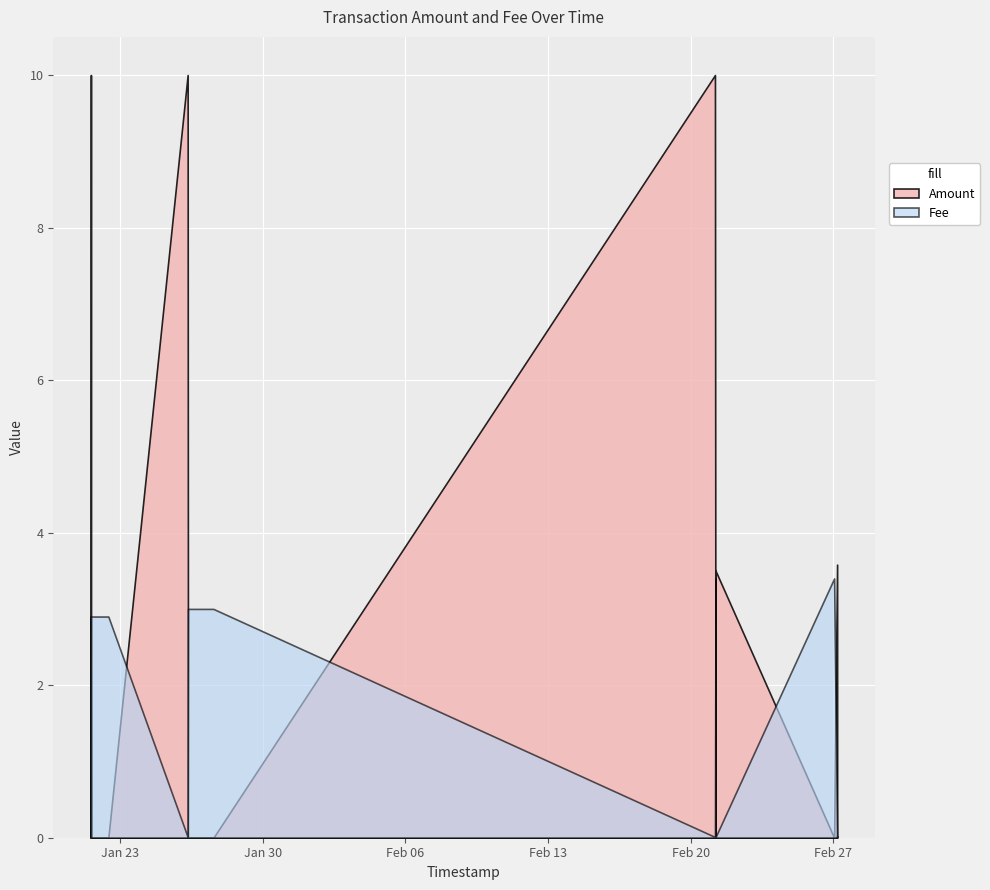

List the series in order of their peak value, highest first.

Amount, Fee